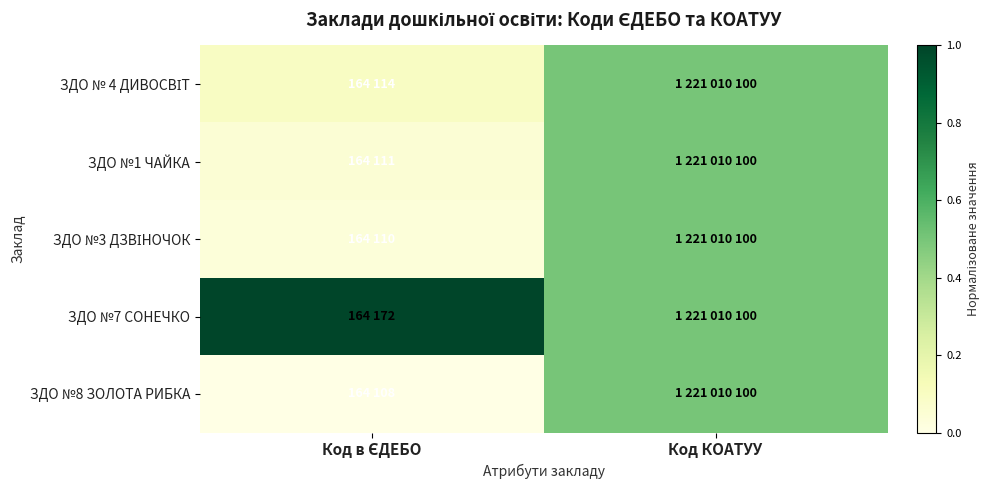

Rank the series at Код в ЄДЕБО from lowest to highest value.

ЗДО №8 ЗОЛОТА РИБКА, ЗДО №3 ДЗВІНОЧОК, ЗДО №1 ЧАЙКА, ЗДО № 4 ДИВОСВІТ, ЗДО №7 СОНЕЧКО